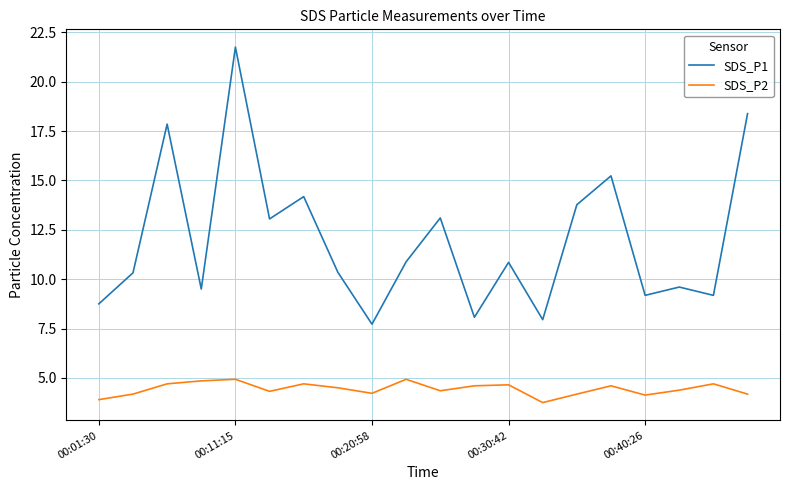

What is the difference between the maximum and minimum values in the SDS_P1 series?

14.0